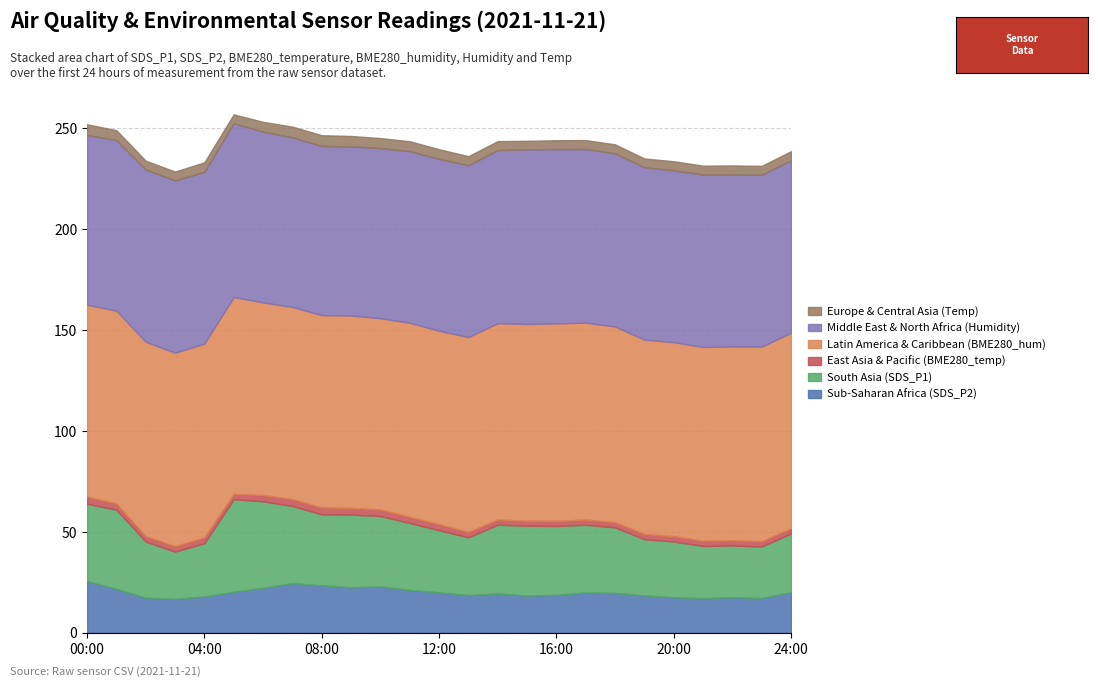

Where does the South Asia (SDS_P1) series first go above 33?

00:00